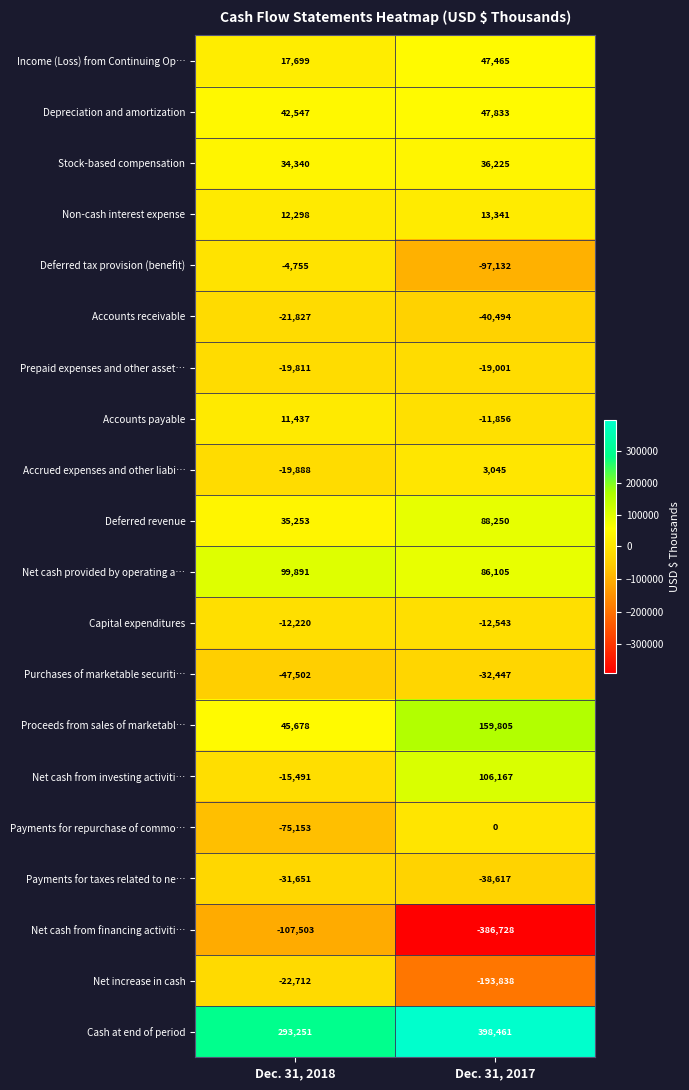

True or false: Stock-based compensation has a value of 36225 at Dec. 31, 2017.

True